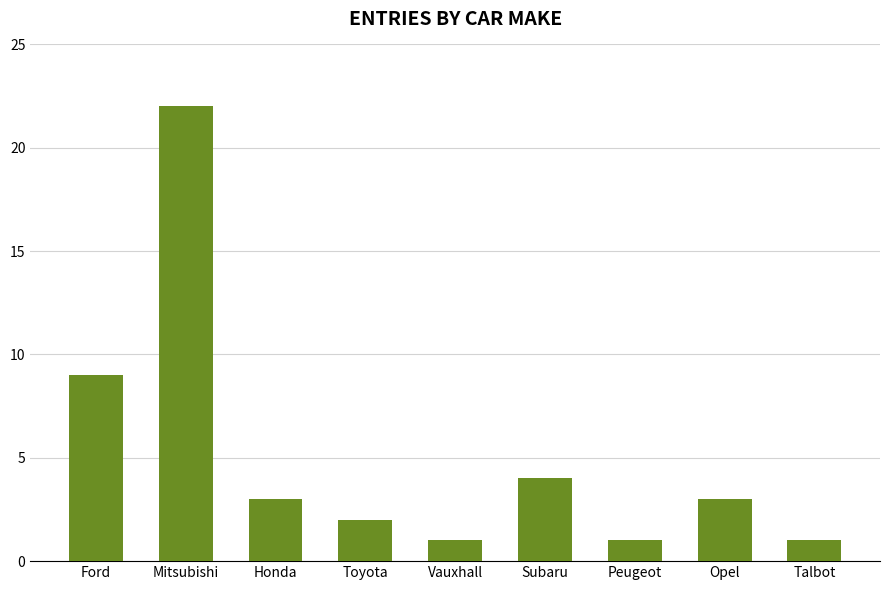

Reading left to right, transcribe all the data shown in this chart.

Ford=9	Mitsubishi=22	Honda=3	Toyota=2	Vauxhall=1	Subaru=4	Peugeot=1	Opel=3	Talbot=1